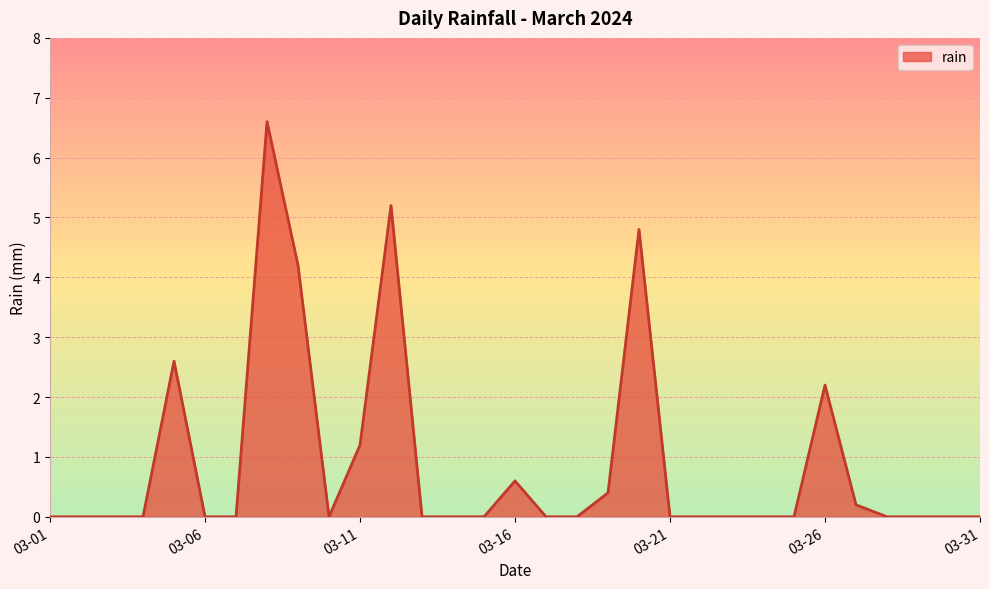

What is the difference between the maximum and minimum values?

6.6